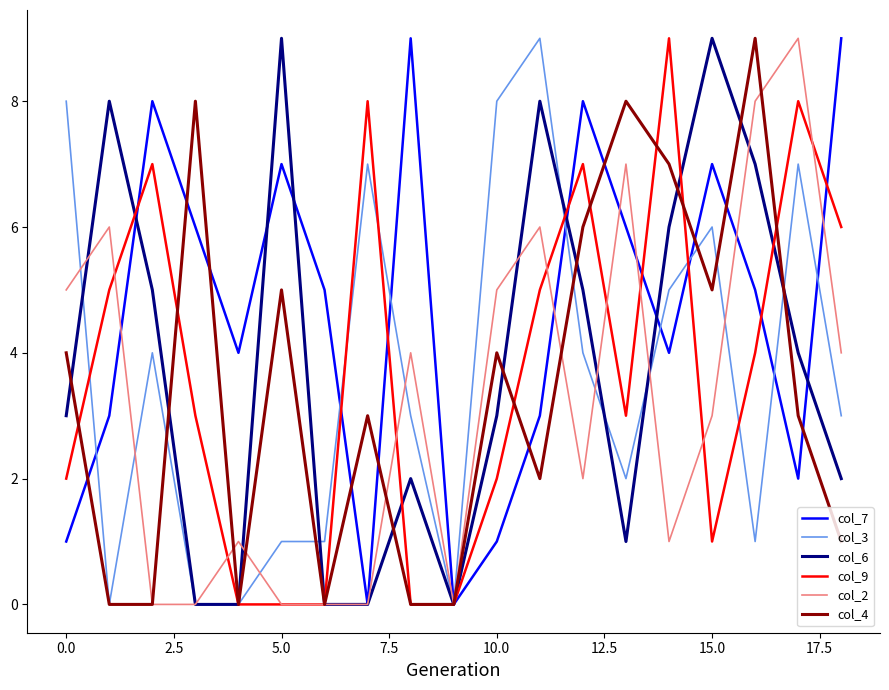

What is the greatest value displayed?

9